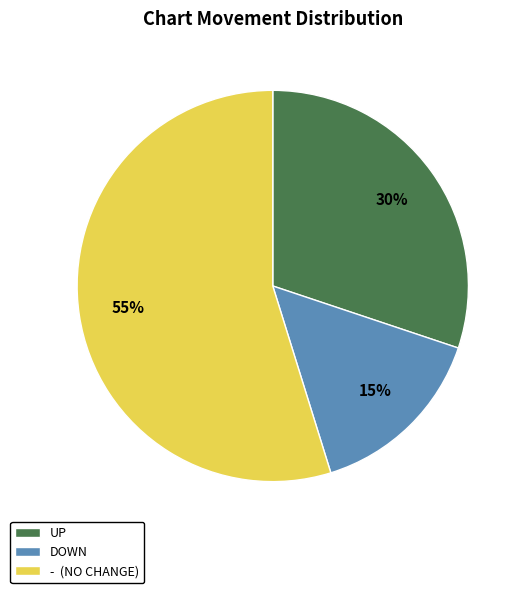

Which category accounts for the majority?

- (NO CHANGE)